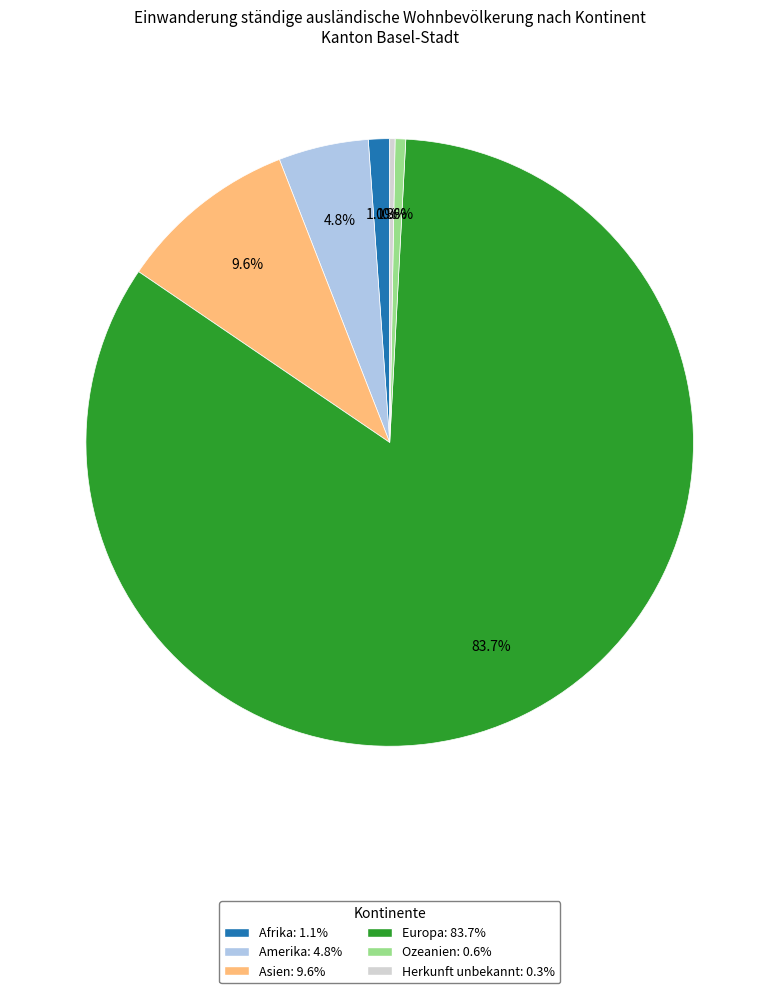

Which slice is the largest?

Europa